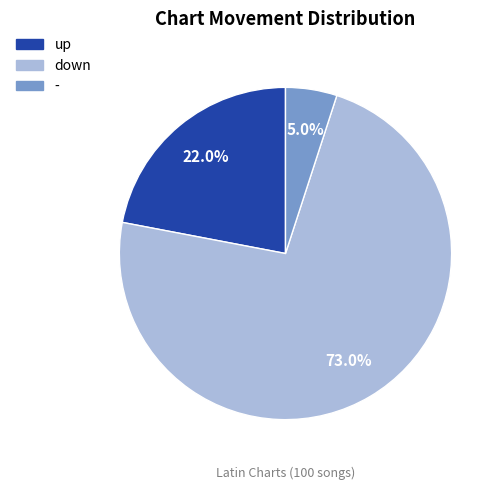

Which has a higher value, up or -?

up